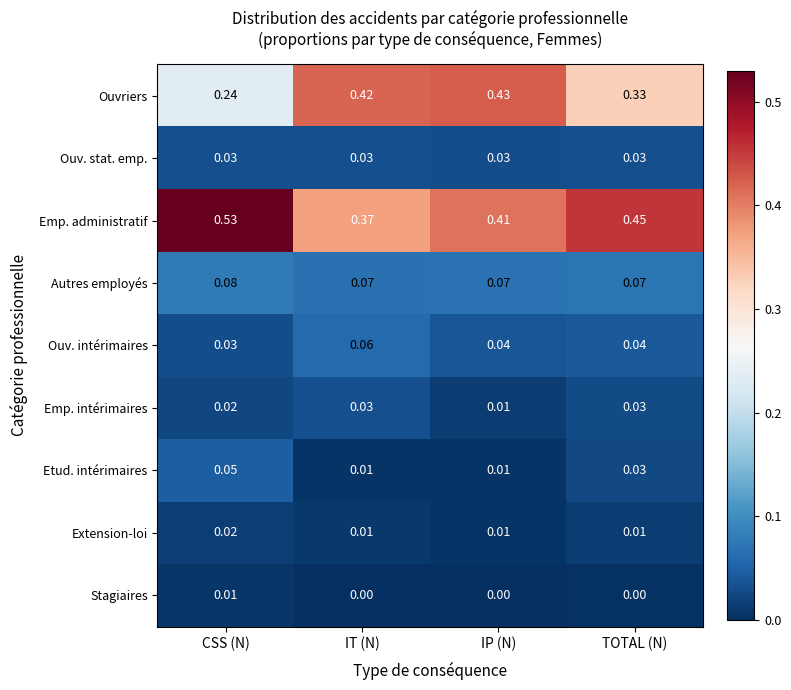

Is the value of Emp. administratif at TOTAL (N) greater than the value of Stagiaires at CSS (N)?

Yes